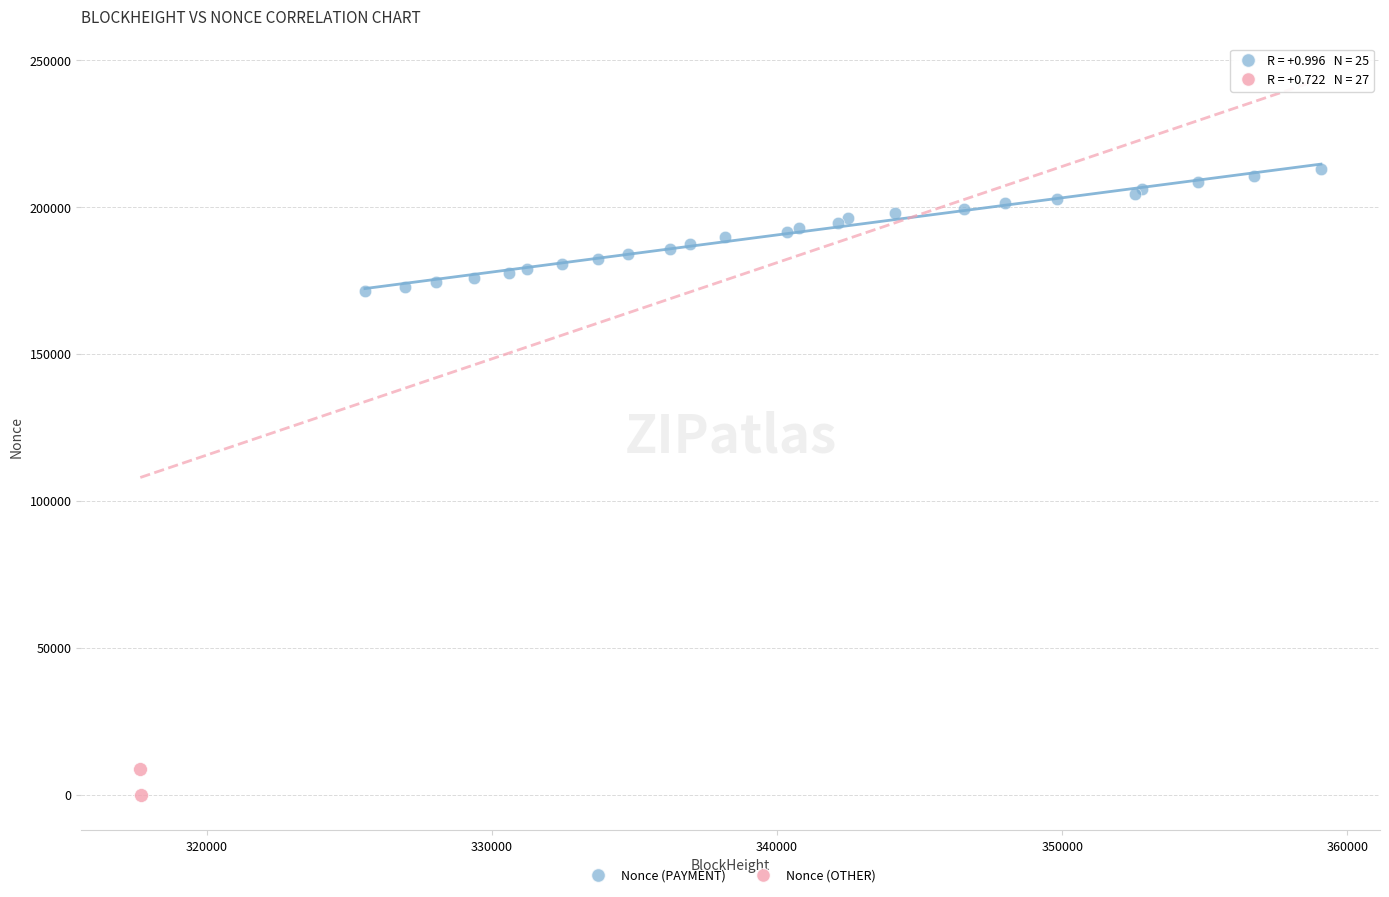

Which series reaches the minimum Y coordinate?

Nonce (OTHER)